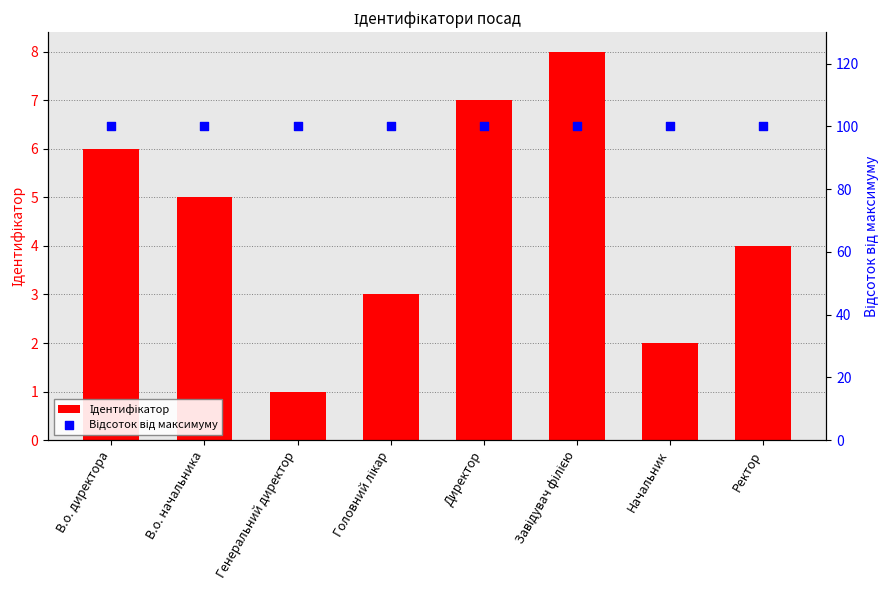

At how many categories does at least one series exceed 80?

8